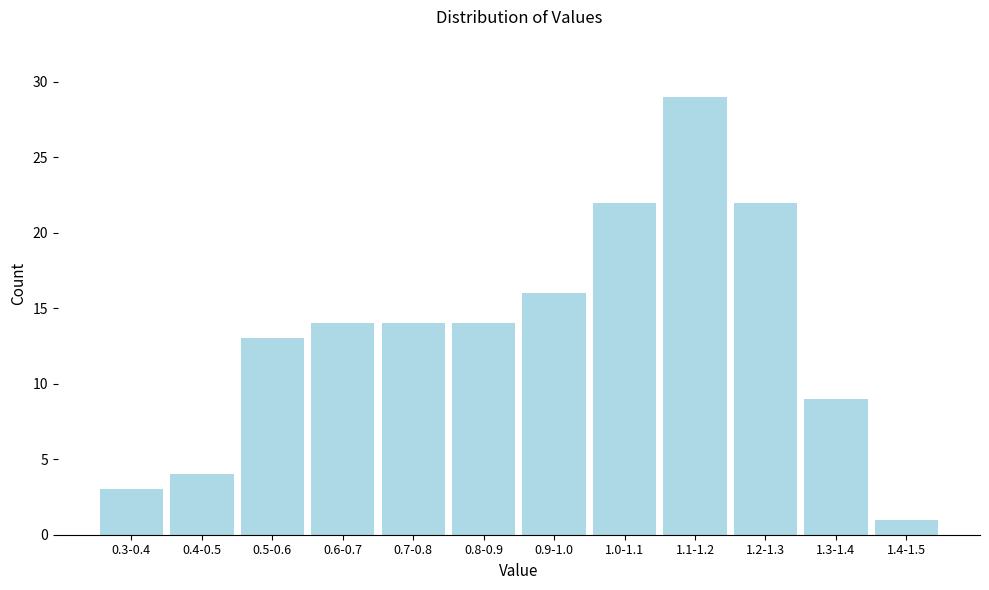

Reading right to left, transcribe all the data shown in this chart.

1.4-1.5=1	1.3-1.4=9	1.2-1.3=22	1.1-1.2=29	1.0-1.1=22	0.9-1.0=16	0.8-0.9=14	0.7-0.8=14	0.6-0.7=14	0.5-0.6=13	0.4-0.5=4	0.3-0.4=3